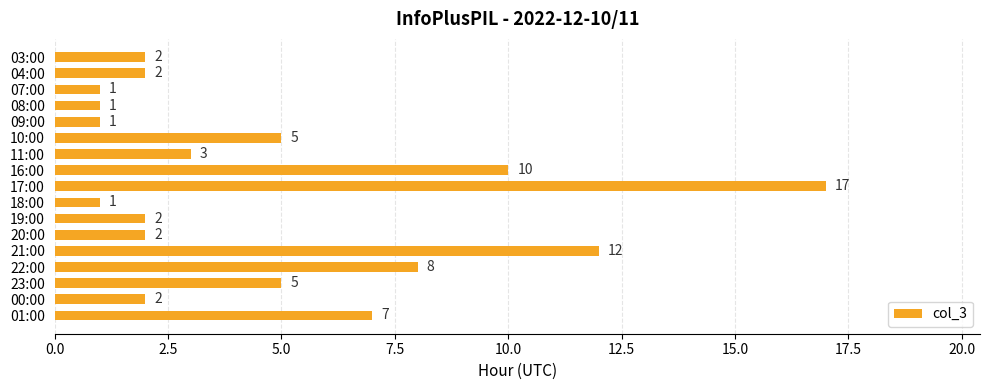

Reading top to bottom, what are all the values shown in this chart?

03:00=2	04:00=2	07:00=1	08:00=1	09:00=1	10:00=5	11:00=3	16:00=10	17:00=17	18:00=1	19:00=2	20:00=2	21:00=12	22:00=8	23:00=5	00:00=2	01:00=7